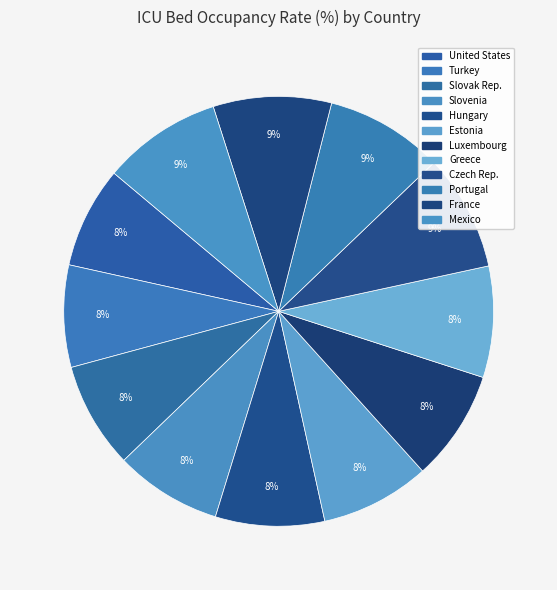

Does Portugal account for over 50% of the chart?

No